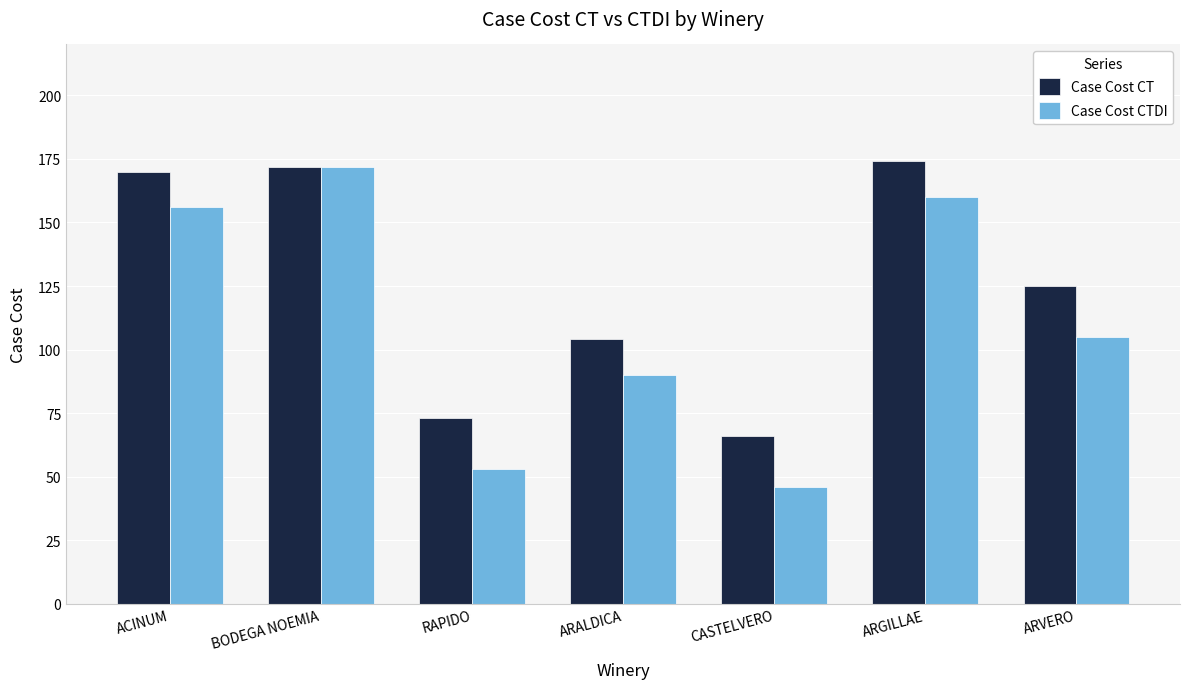

What are all the series names shown in the legend?

Case Cost CT, Case Cost CTDI